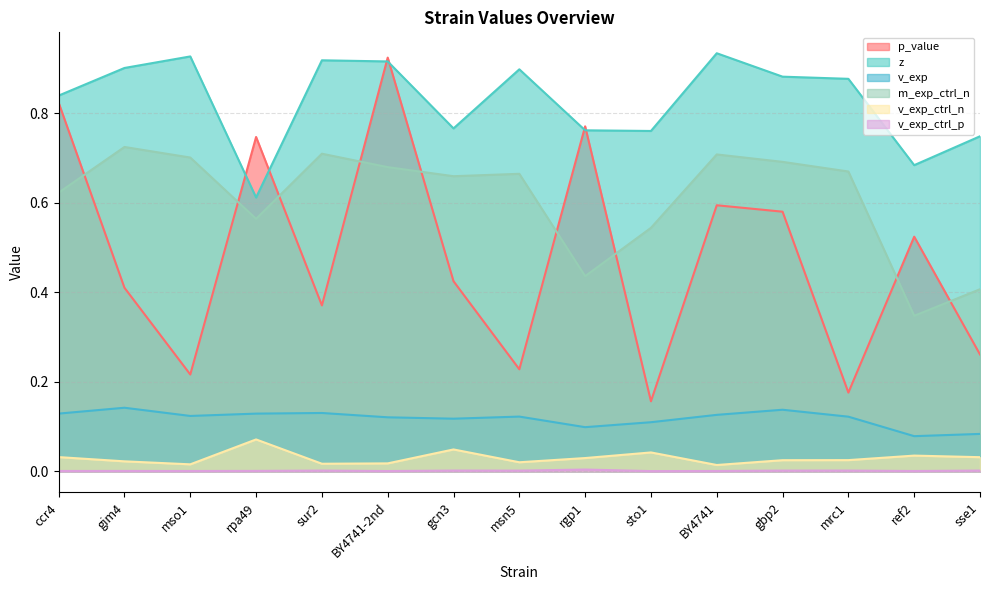

Reading right to left, list all the values displayed in this chart.

p_value: sse1=0.3	ref2=0.5	mrc1=0.2	gbp2=0.6	BY4741=0.6	sto1=0.2	rgp1=0.8	msn5=0.2	gcn3=0.4	BY4741-2nd=0.9	sur2=0.4	rpa49=0.7	mso1=0.2	gim4=0.4	ccr4=0.8
z: sse1=0.7	ref2=0.7	mrc1=0.9	gbp2=0.9	BY4741=0.9	sto1=0.8	rgp1=0.8	msn5=0.9	gcn3=0.8	BY4741-2nd=0.9	sur2=0.9	rpa49=0.6	mso1=0.9	gim4=0.9	ccr4=0.8
v_exp: sse1=0.1	ref2=0.1	mrc1=0.1	gbp2=0.1	BY4741=0.1	sto1=0.1	rgp1=0.1	msn5=0.1	gcn3=0.1	BY4741-2nd=0.1	sur2=0.1	rpa49=0.1	mso1=0.1	gim4=0.1	ccr4=0.1
m_exp_ctrl_n: sse1=0.4	ref2=0.3	mrc1=0.7	gbp2=0.7	BY4741=0.7	sto1=0.5	rgp1=0.4	msn5=0.7	gcn3=0.7	BY4741-2nd=0.7	sur2=0.7	rpa49=0.6	mso1=0.7	gim4=0.7	ccr4=0.6
v_exp_ctrl_n: sse1=0.0	ref2=0.0	mrc1=0.0	gbp2=0.0	BY4741=0.0	sto1=0.0	rgp1=0.0	msn5=0.0	gcn3=0.0	BY4741-2nd=0.0	sur2=0.0	rpa49=0.1	mso1=0.0	gim4=0.0	ccr4=0.0
v_exp_ctrl_p: sse1=0.0	ref2=0.0	mrc1=0.0	gbp2=0.0	BY4741=0.0	sto1=0.0	rgp1=0.0	msn5=0.0	gcn3=0.0	BY4741-2nd=0.0	sur2=0.0	rpa49=0.0	mso1=0.0	gim4=0.0	ccr4=0.0